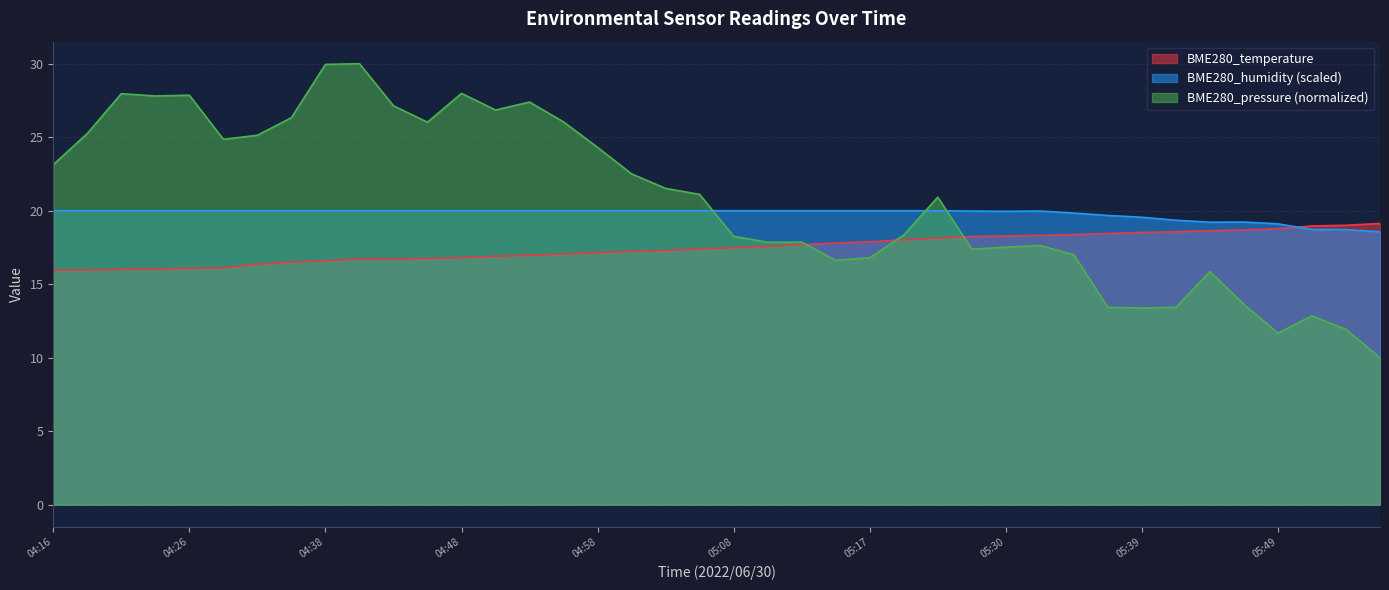

In BME280_humidity, how many points are lower than both neighbors (excluding endpoints)?

2